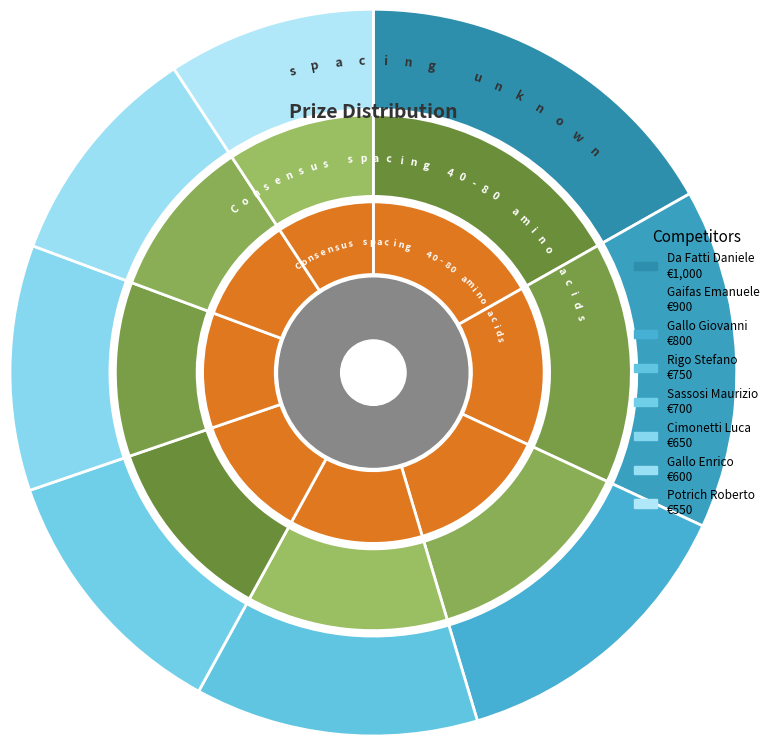

How many slices are in this pie chart?

8